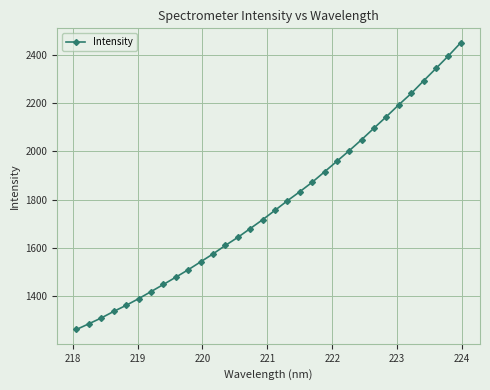

Does the chart display data point markers on the line(s)?

Yes